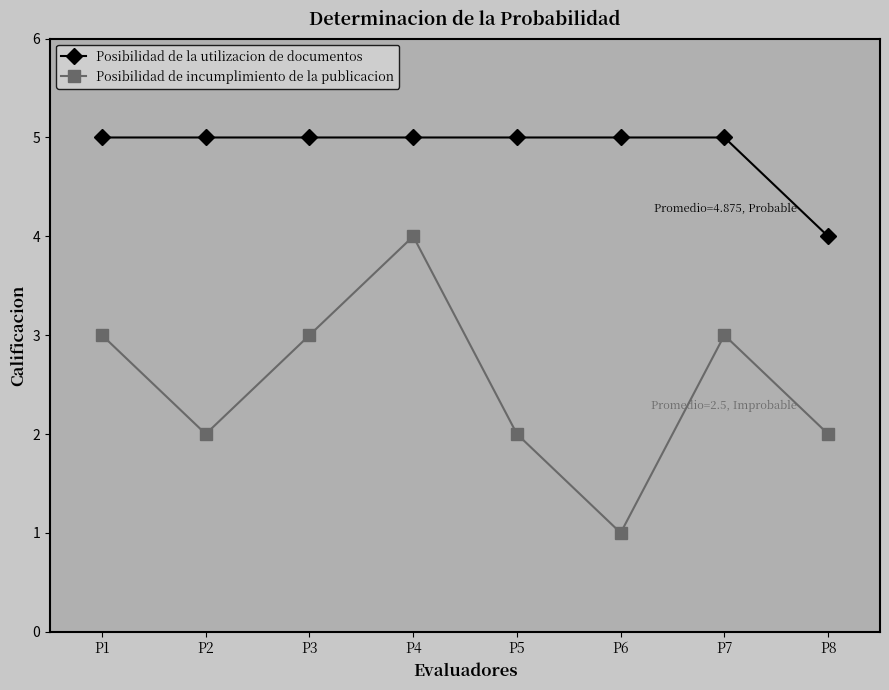

How many categories are shown in the chart?

8